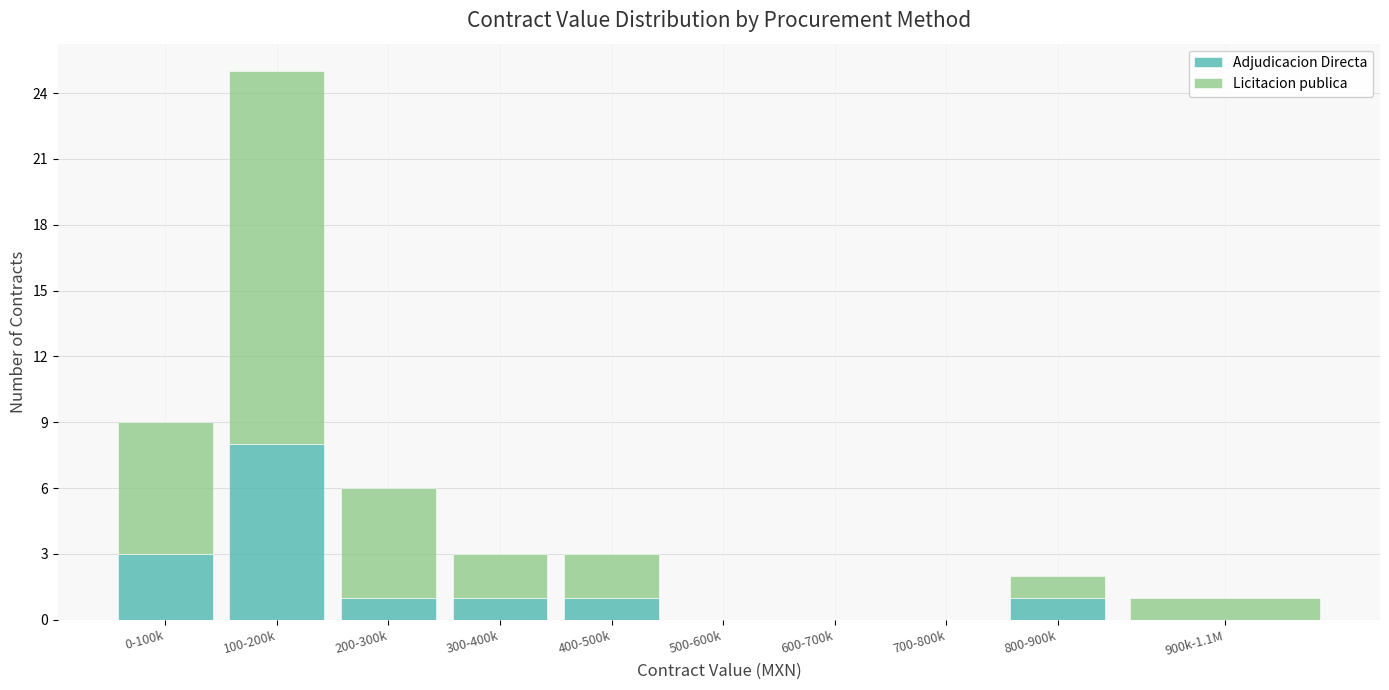

Reading left to right, transcribe the values for Adjudicacion Directa.

0-100k=3	100-200k=8	200-300k=1	300-400k=1	400-500k=1	500-600k=0	600-700k=0	700-800k=0	800-900k=1	900k-1.1M=0